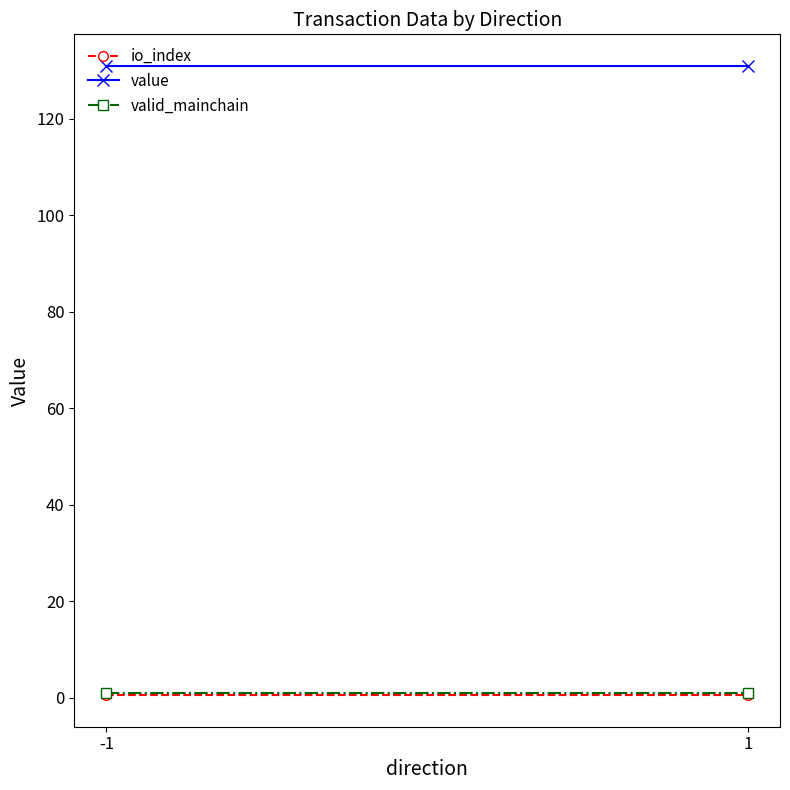

Is it true that io_index equals 0.2 at -1?

False